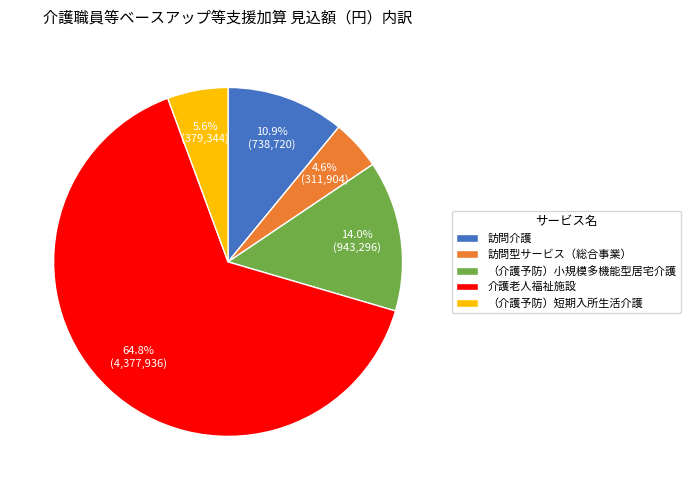

What percentage do （介護予防）小規模多機能型居宅介護 and （介護予防）短期入所生活介護 together represent?

19.6%